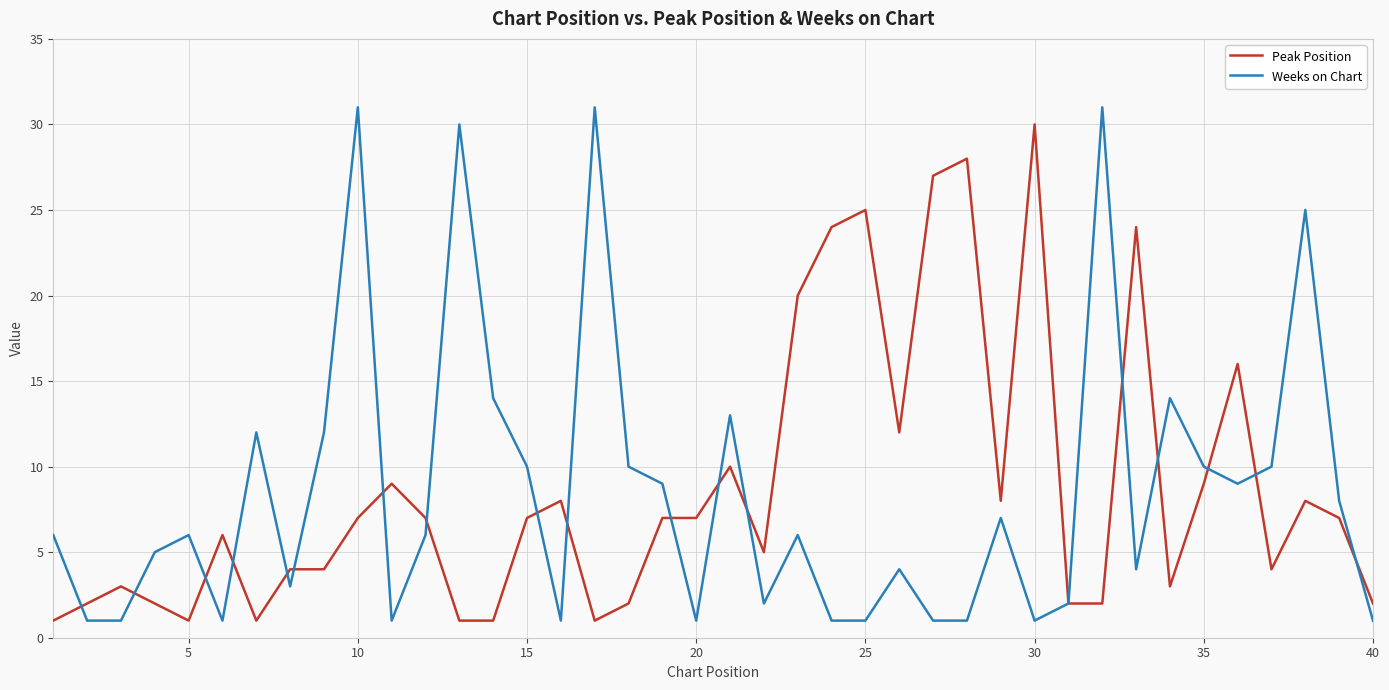

What is the greatest value displayed?

31